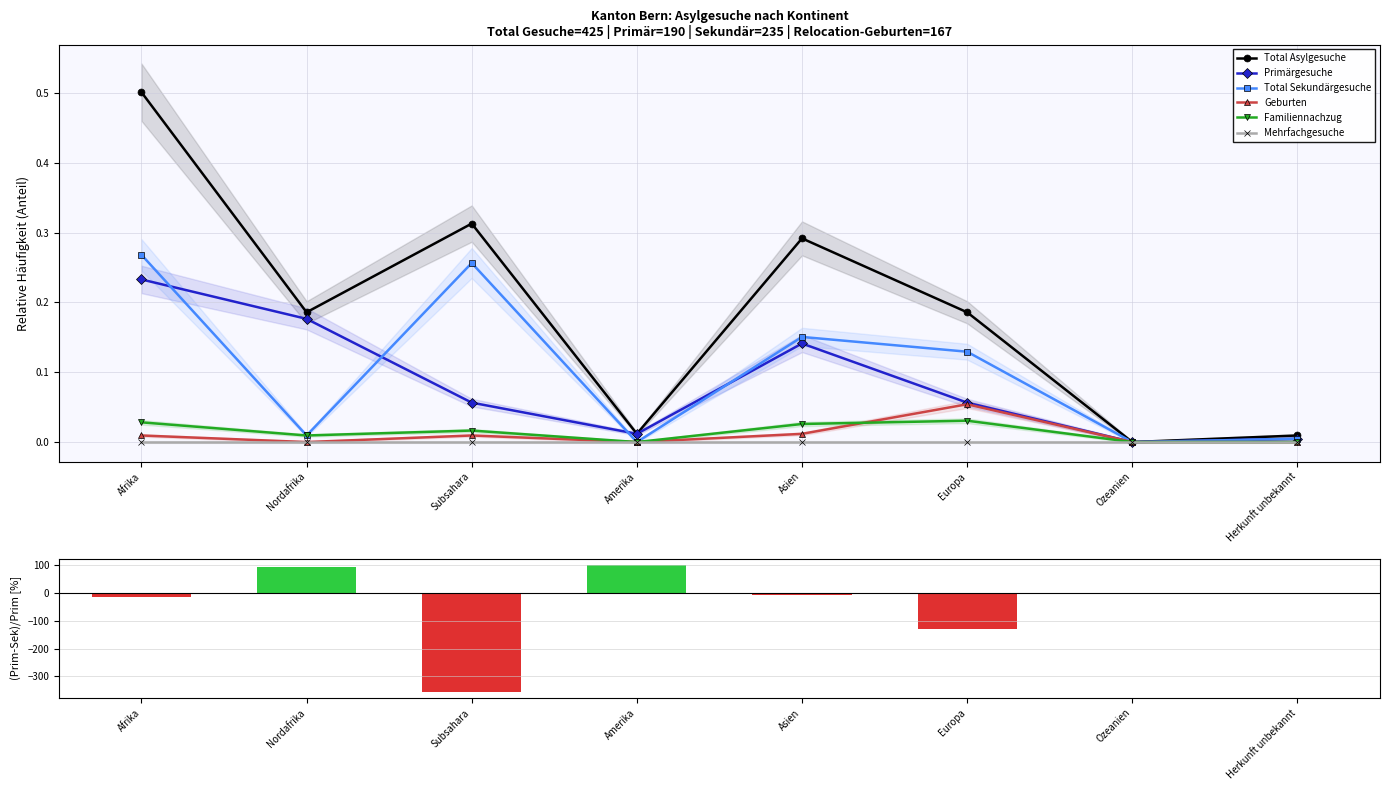

Where is Total Sekundärgesuche nearest to the value 0?

Amerika